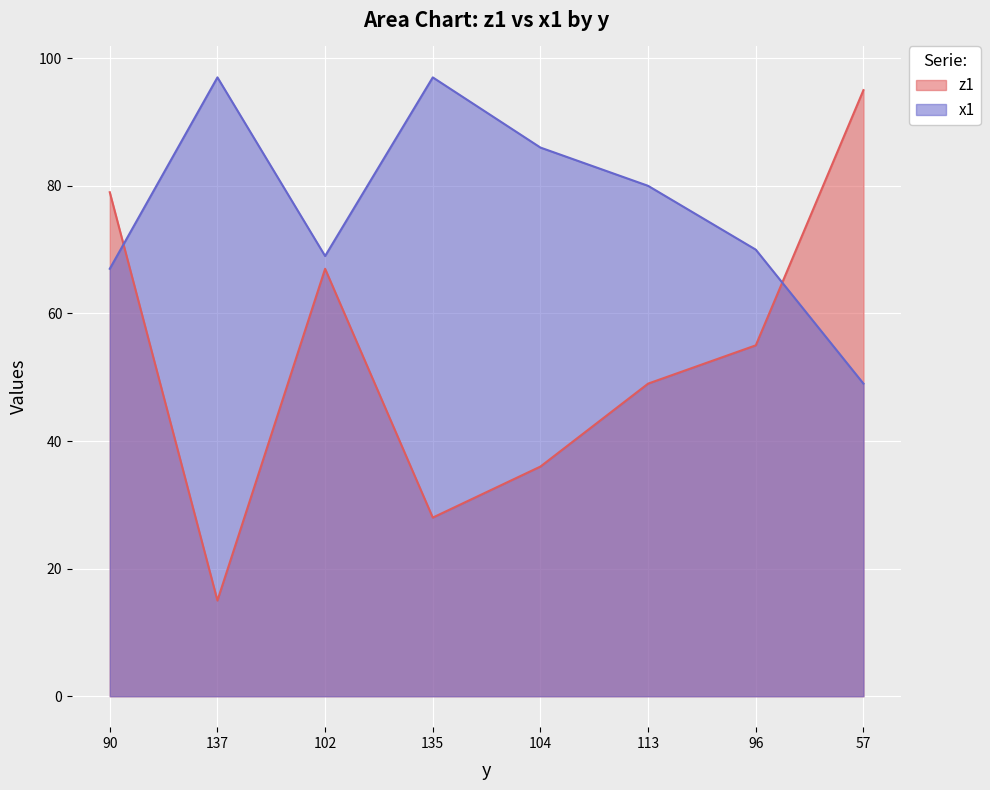

What position from the right is 135?

5